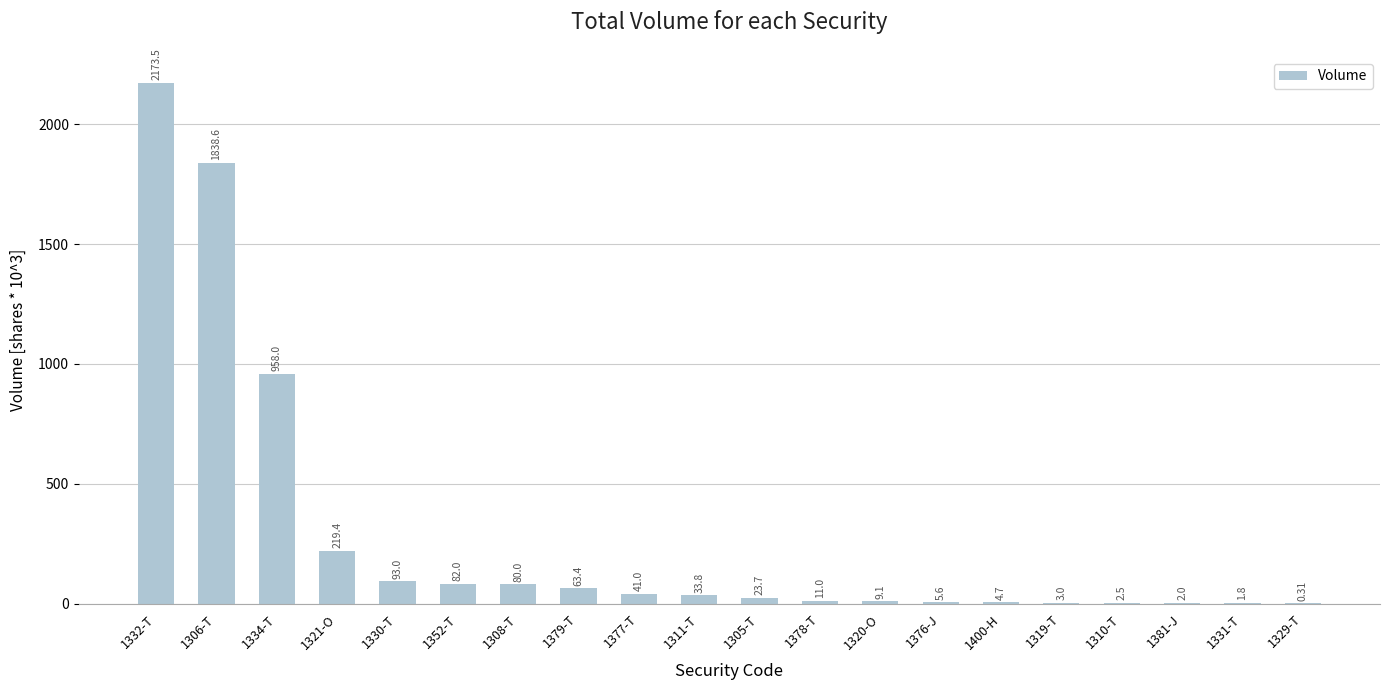

Does the chart contain stacked bars?

No